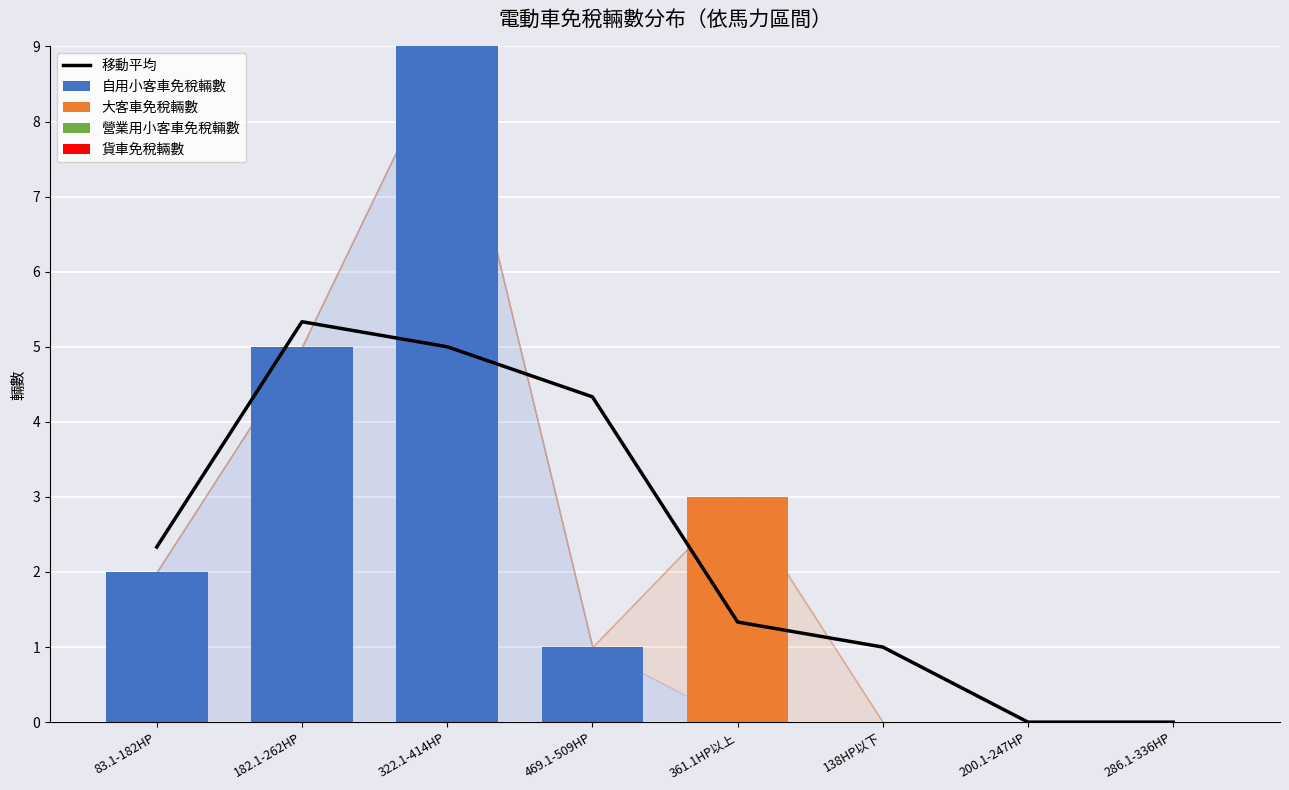

Is the value of 自用小客車免稅輛數 at 200.1-247HP greater than the value of 移動平均 at 83.1-182HP?

No